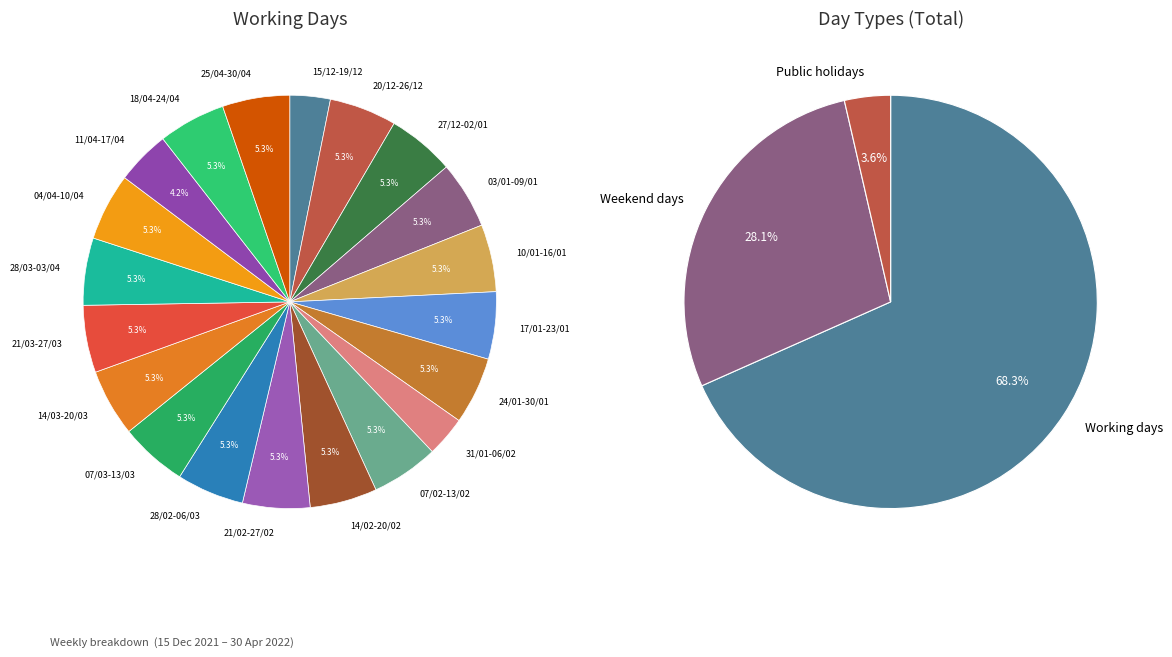

Is it true that 17/01-23/01 is 1% of the pie?

False